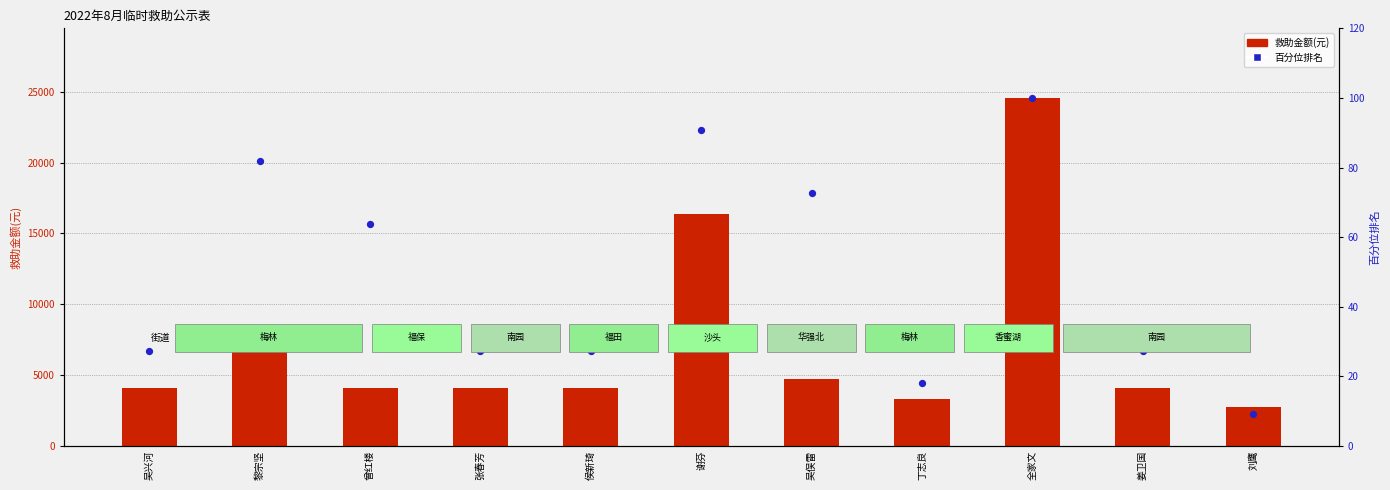

Which series has the widest spread of Y values?

救助金额